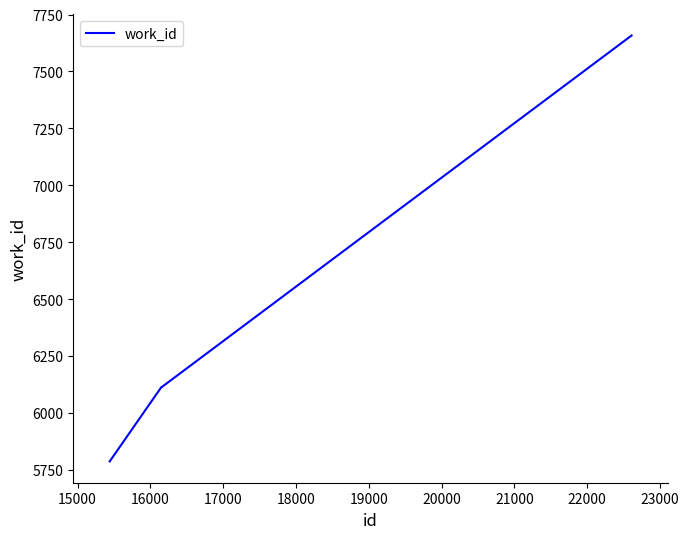

What is the average value?

6357